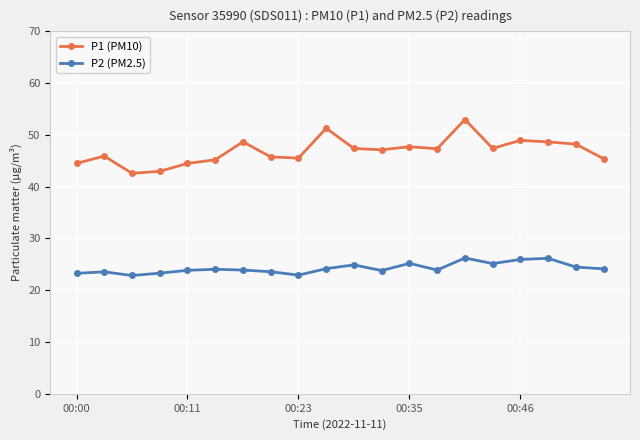

List the series in order of their overall mean, highest first.

P1 (PM10), P2 (PM2.5)